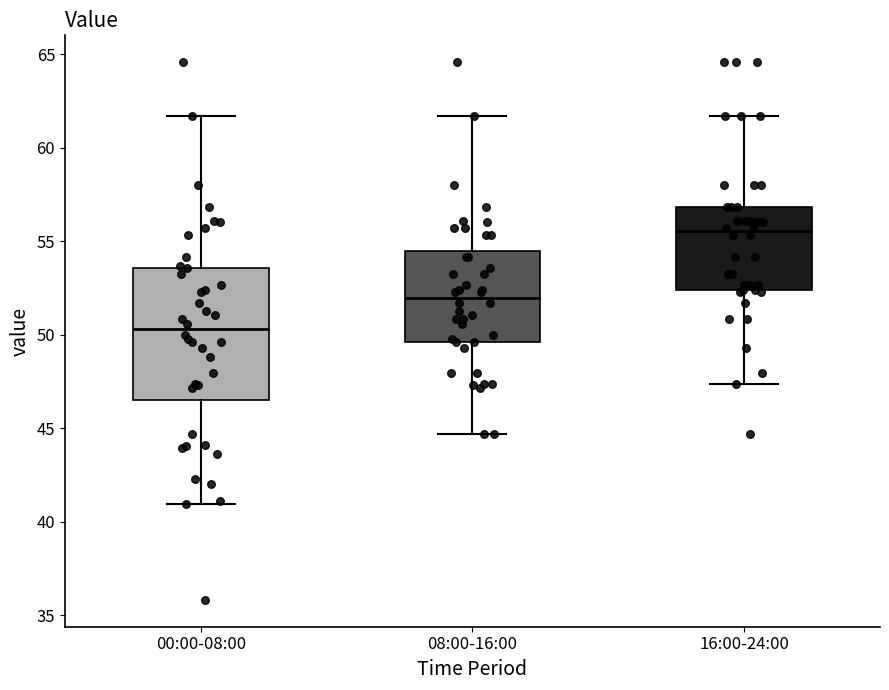

Which box is the tallest, from its lower edge to its upper edge?

00:00-08:00